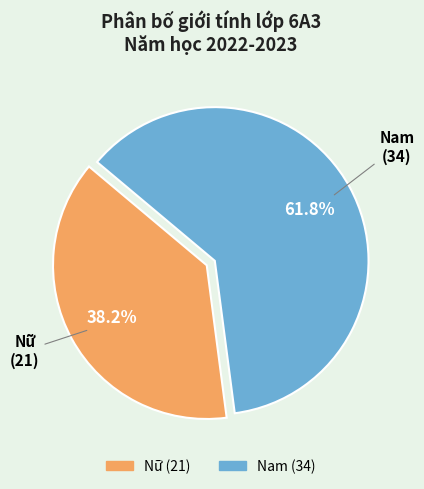

Does Nữ account for over 50% of the chart?

No